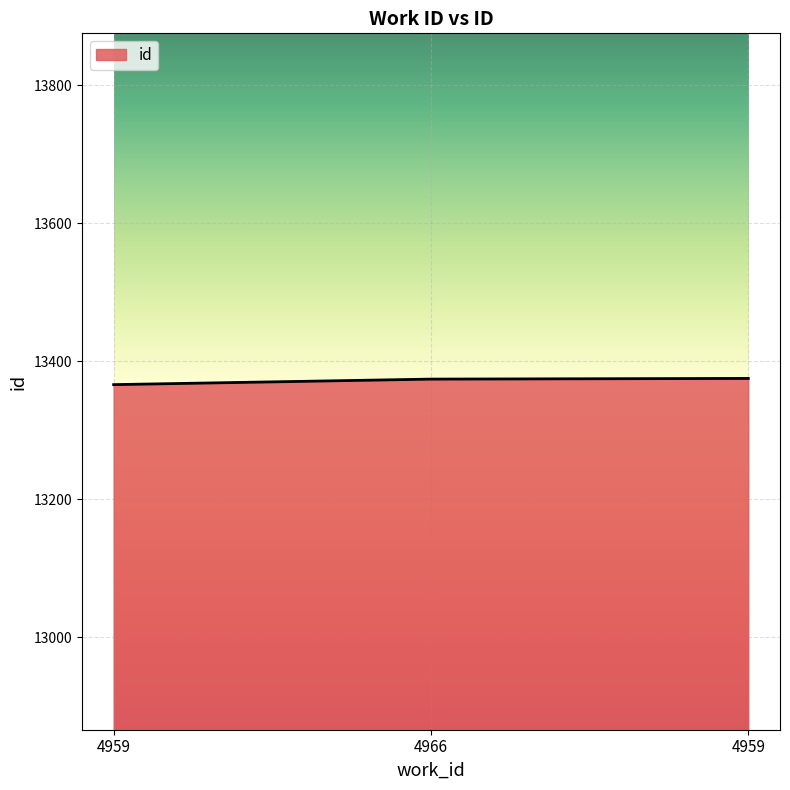

Which has a higher value, 4966 or 4959?

4959